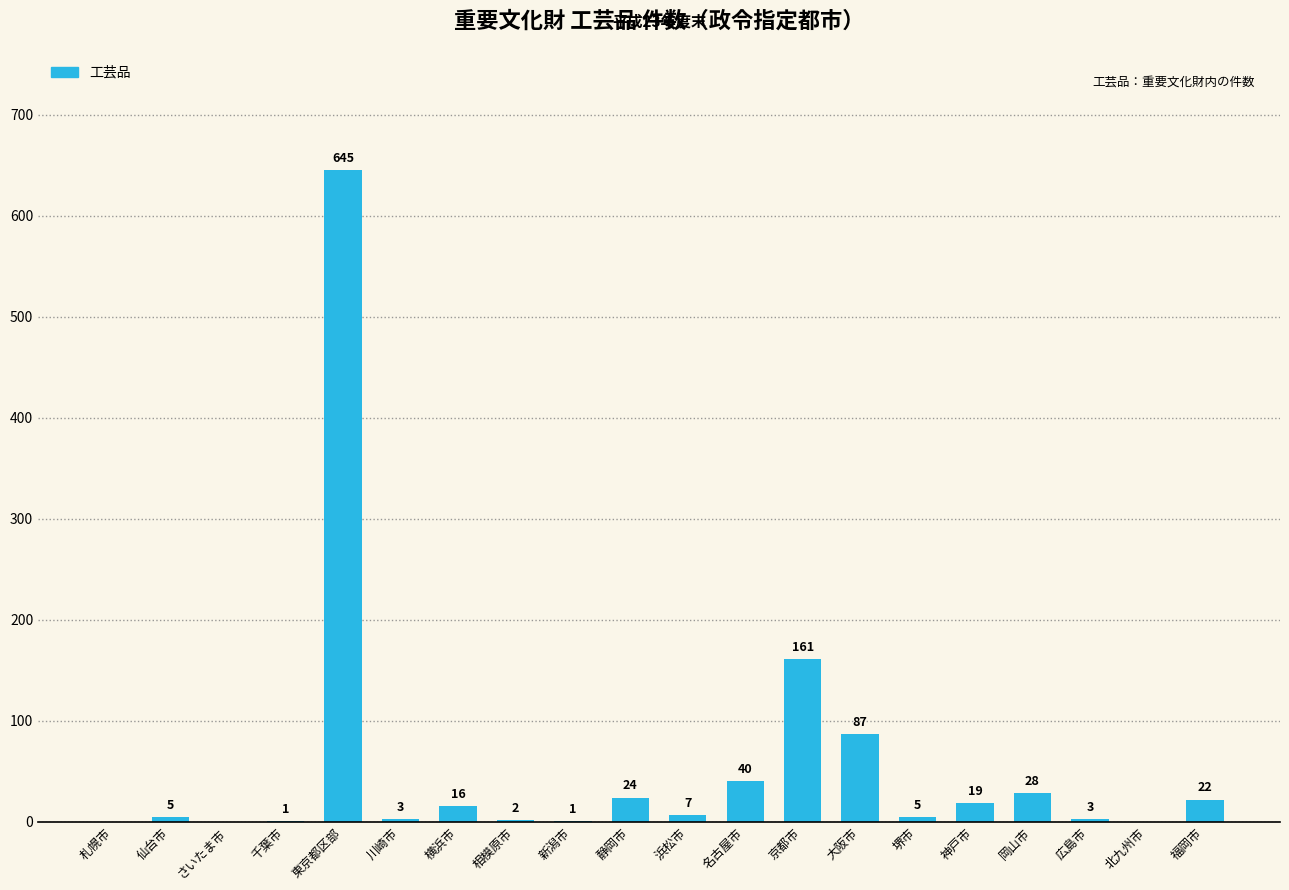

Where is the data nearest to the value 322?

京都市